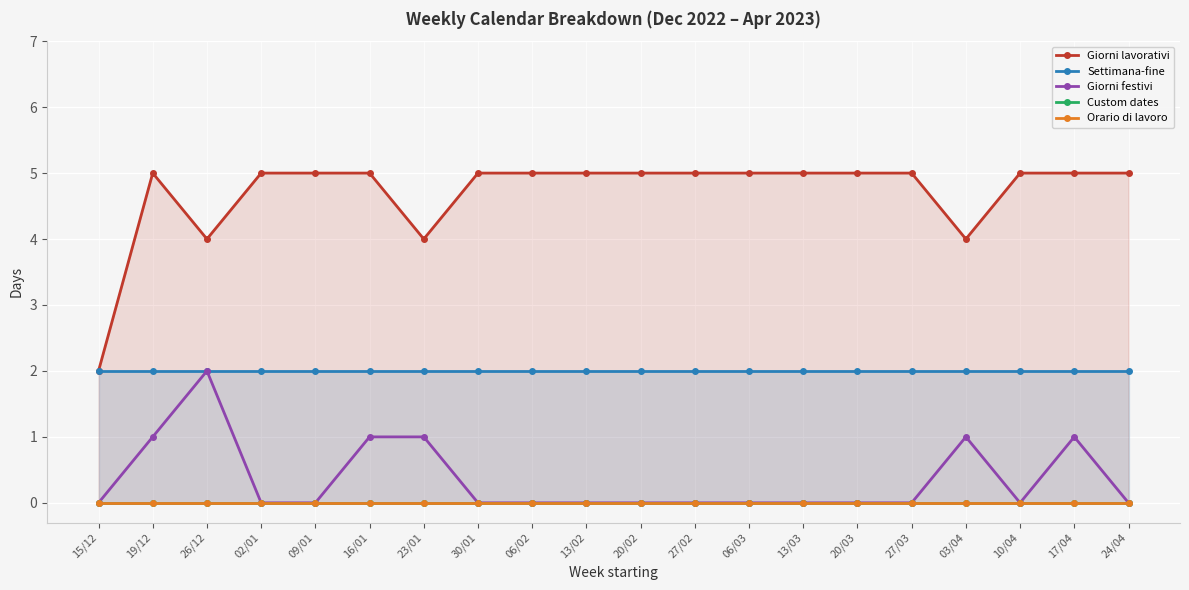

Reading left to right, extract all data points from this chart.

Giorni lavorativi: 15/12=2	19/12=5	26/12=4	02/01=5	09/01=5	16/01=5	23/01=4	30/01=5	06/02=5	13/02=5	20/02=5	27/02=5	06/03=5	13/03=5	20/03=5	27/03=5	03/04=4	10/04=5	17/04=5	24/04=5
Settimana-fine: 15/12=2	19/12=2	26/12=2	02/01=2	09/01=2	16/01=2	23/01=2	30/01=2	06/02=2	13/02=2	20/02=2	27/02=2	06/03=2	13/03=2	20/03=2	27/03=2	03/04=2	10/04=2	17/04=2	24/04=2
Giorni festivi: 15/12=0	19/12=1	26/12=2	02/01=0	09/01=0	16/01=1	23/01=1	30/01=0	06/02=0	13/02=0	20/02=0	27/02=0	06/03=0	13/03=0	20/03=0	27/03=0	03/04=1	10/04=0	17/04=1	24/04=0
Custom dates: 15/12=0	19/12=0	26/12=0	02/01=0	09/01=0	16/01=0	23/01=0	30/01=0	06/02=0	13/02=0	20/02=0	27/02=0	06/03=0	13/03=0	20/03=0	27/03=0	03/04=0	10/04=0	17/04=0	24/04=0
Orario di lavoro: 15/12=0	19/12=0	26/12=0	02/01=0	09/01=0	16/01=0	23/01=0	30/01=0	06/02=0	13/02=0	20/02=0	27/02=0	06/03=0	13/03=0	20/03=0	27/03=0	03/04=0	10/04=0	17/04=0	24/04=0